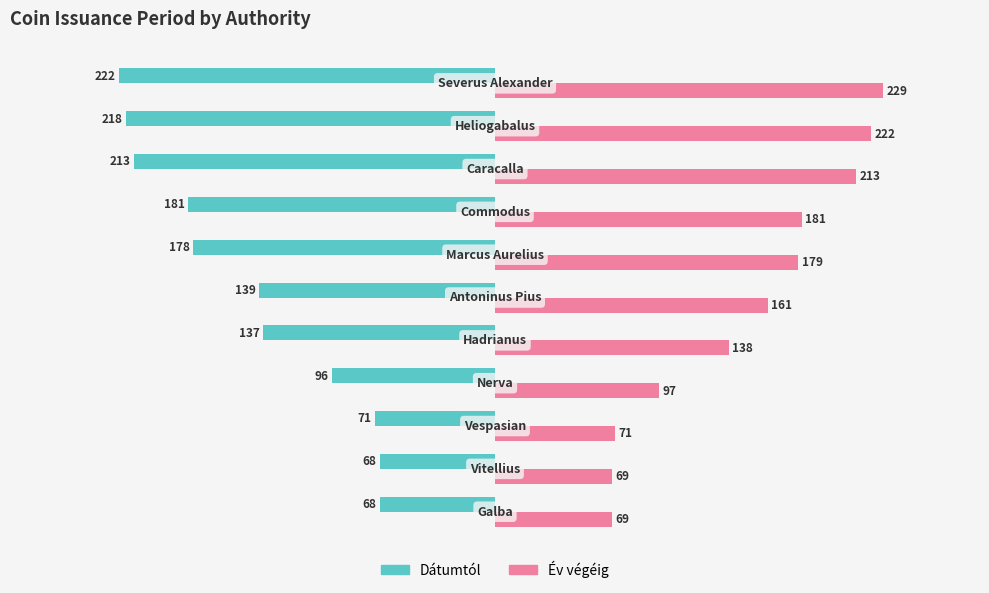

What is the difference between the second highest and second lowest values in the Év végéig series?

153